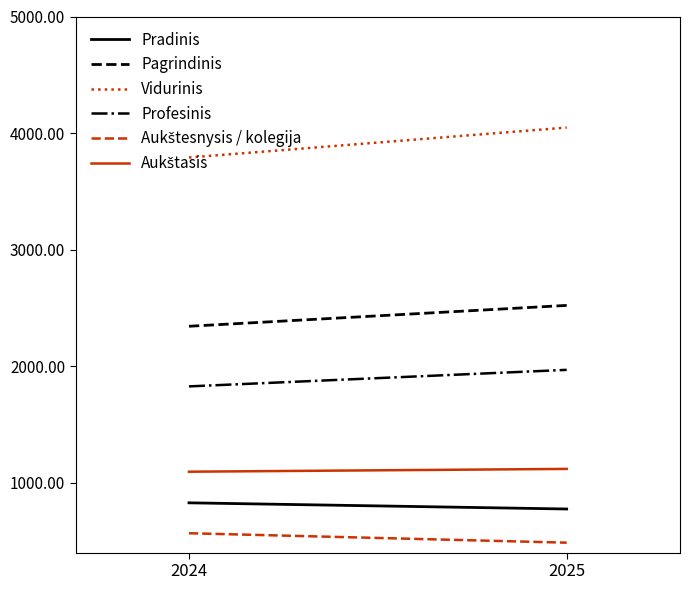

Which series changed the most between 2024 and 2025?

Vidurinis